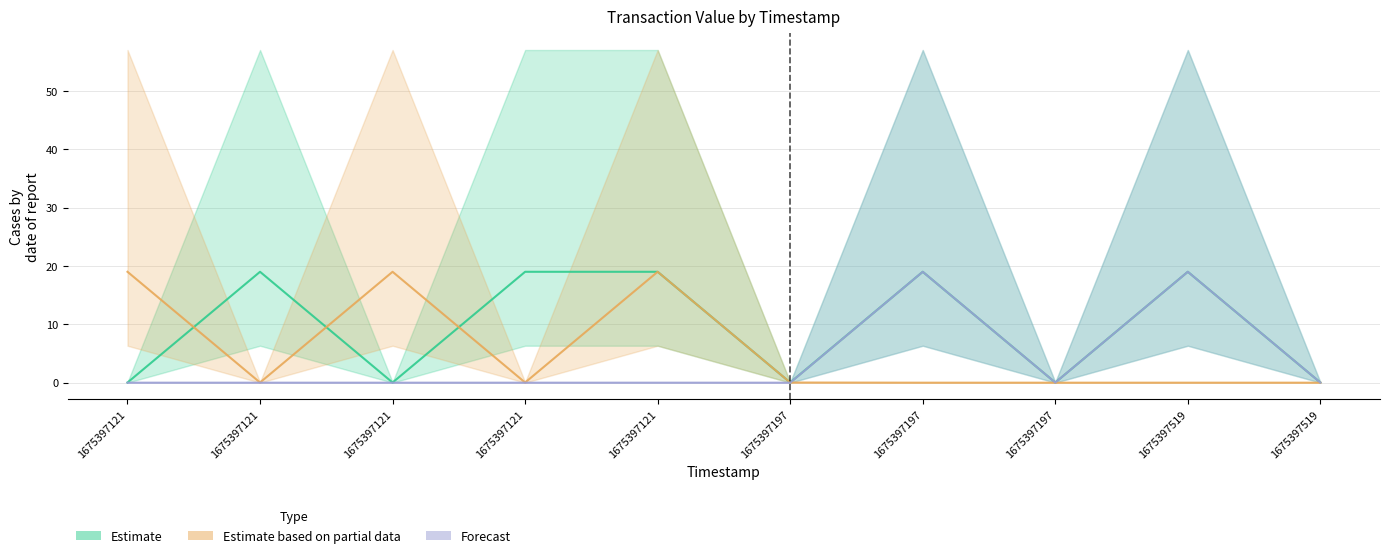

At how many categories does at least one series exceed 11?

7